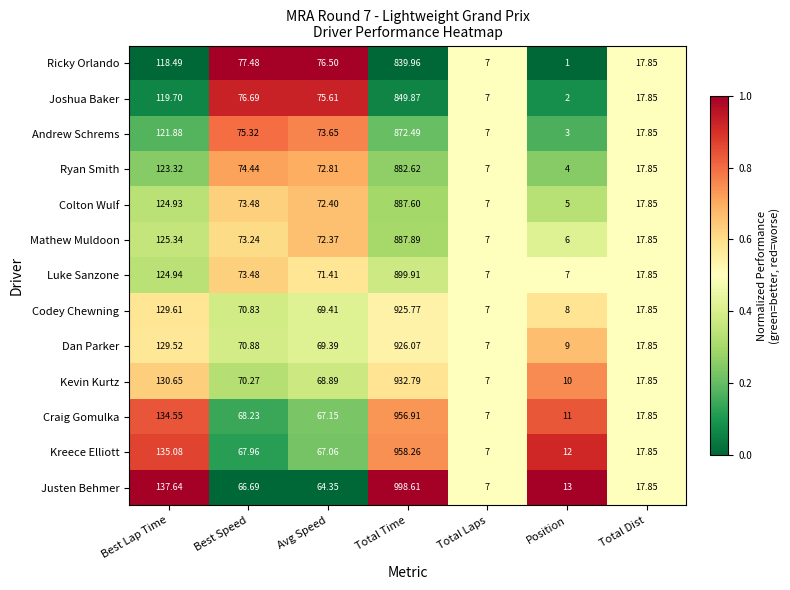

What is the total value across all series at Total Laps?

91.0